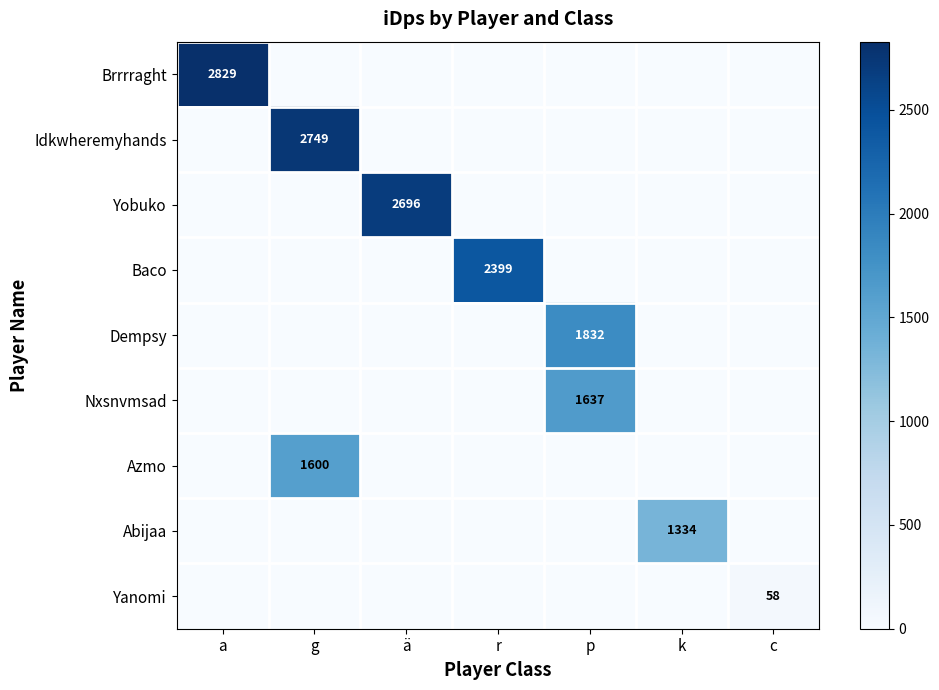

Is it true that Azmo equals 729 at g?

False